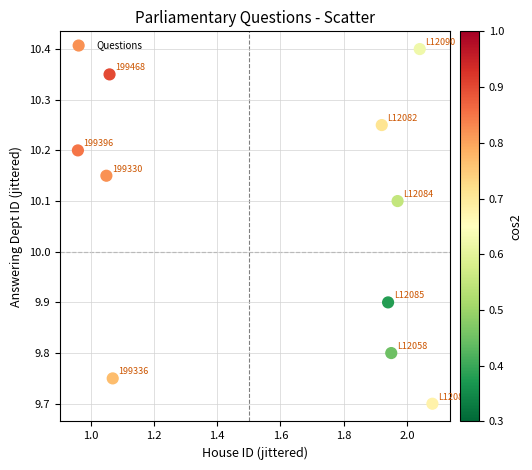

What is the average X value?

1.6